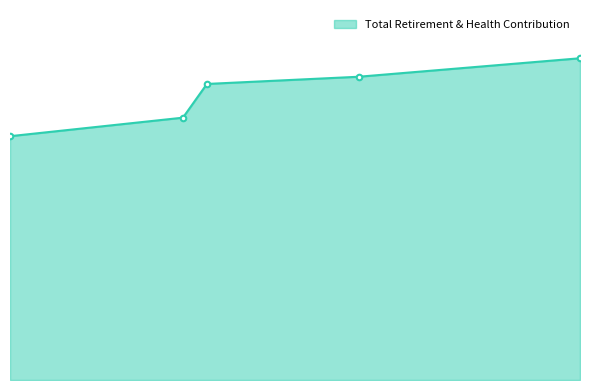

Does the chart have visible grid lines?

No